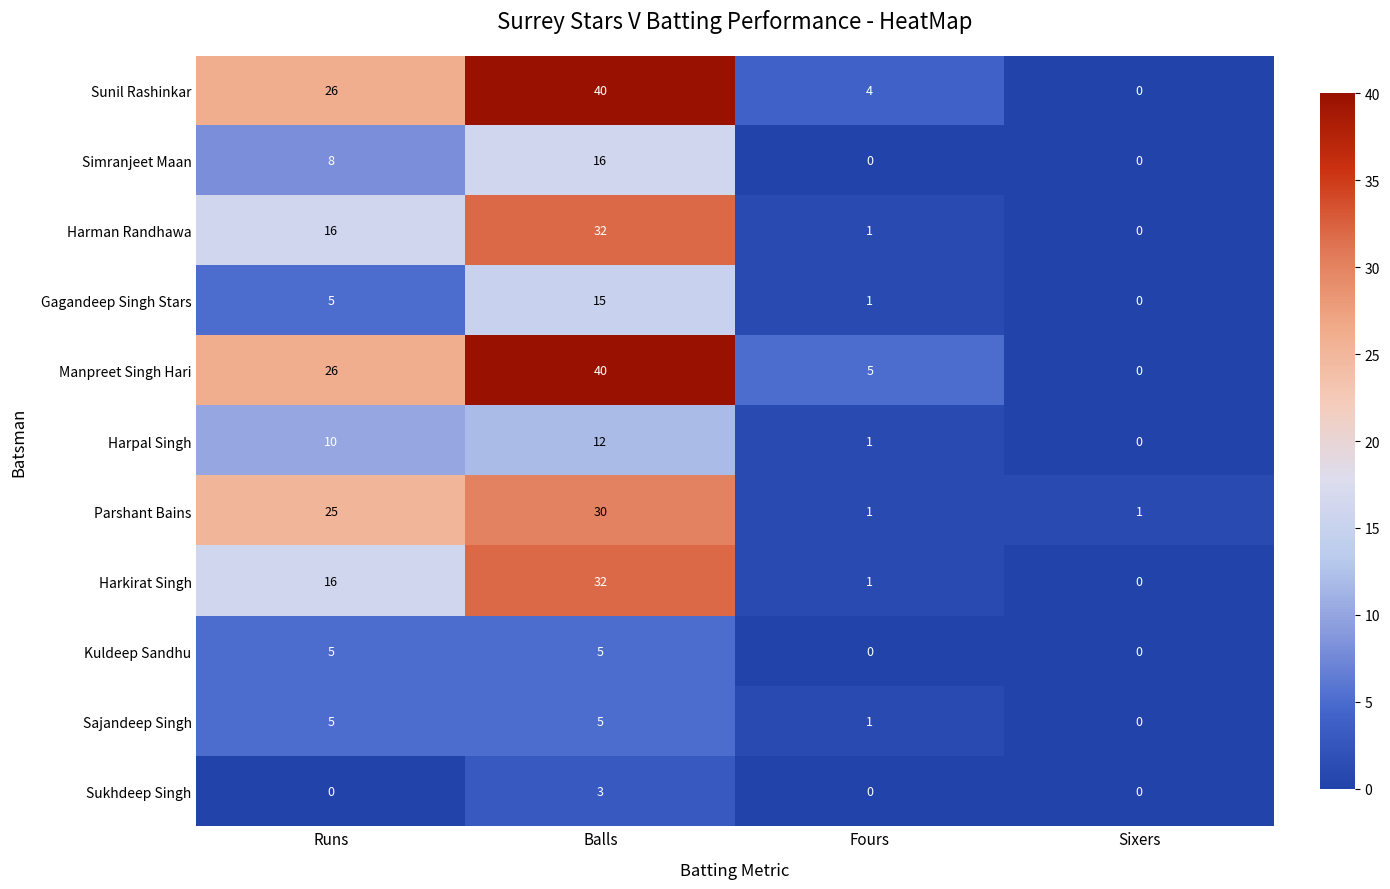

What is the difference between the maximum and minimum values in the Simranjeet Maan series?

16